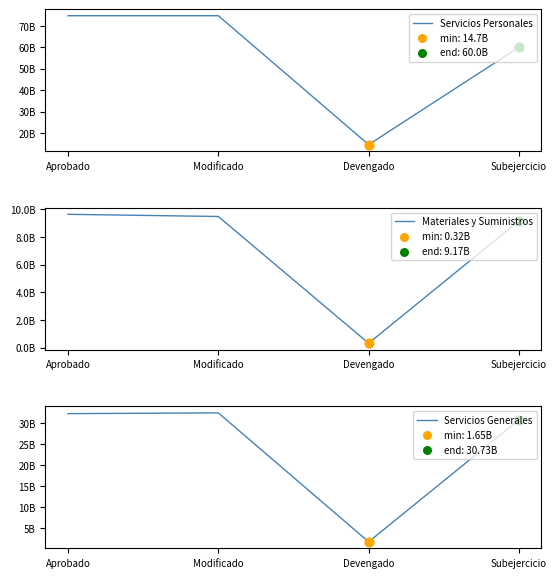

Is the value of Servicios Personales at Devengado greater than the value of Materiales y Suministros at Devengado?

Yes